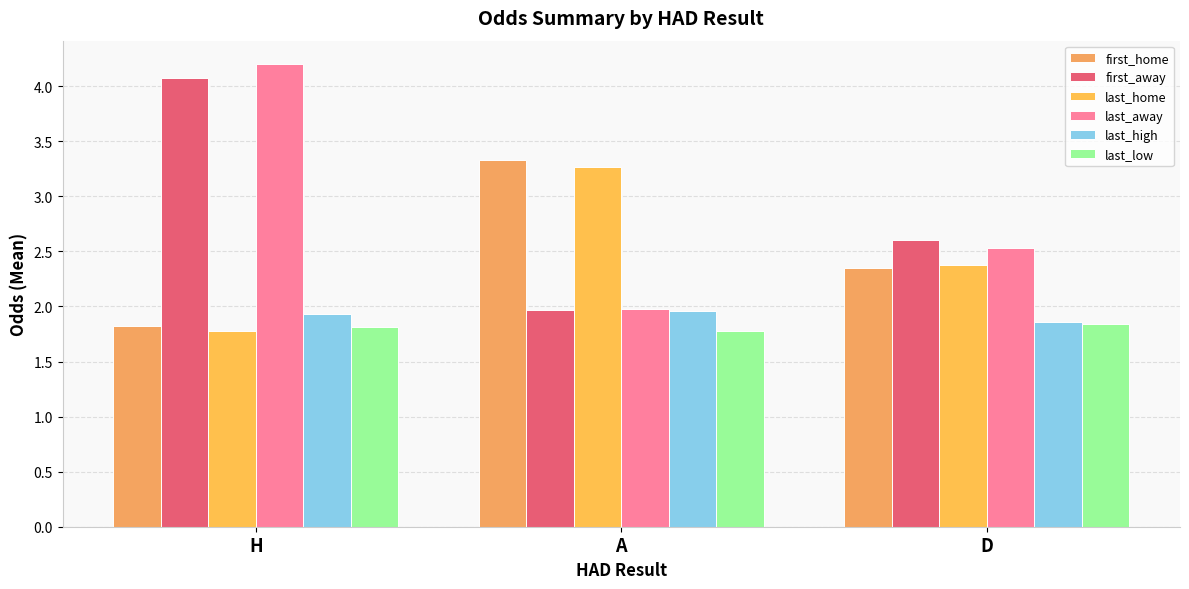

Which series has the widest spread of values?

last_away